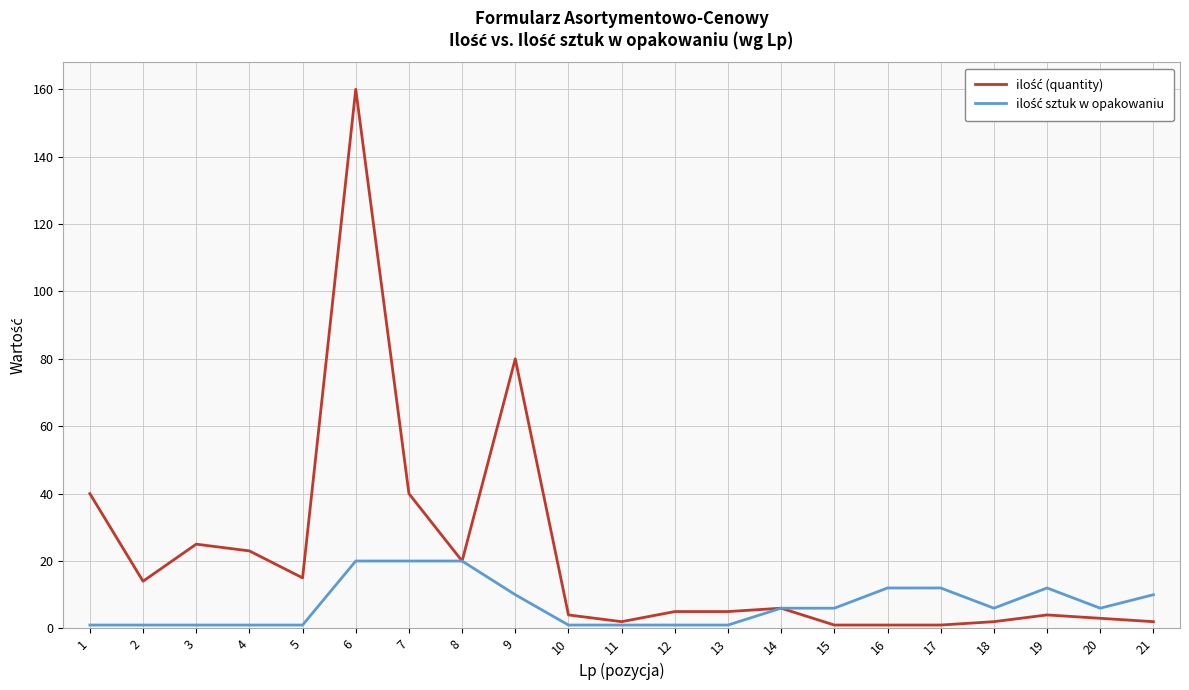

What is the maximum value shown in the chart?

160